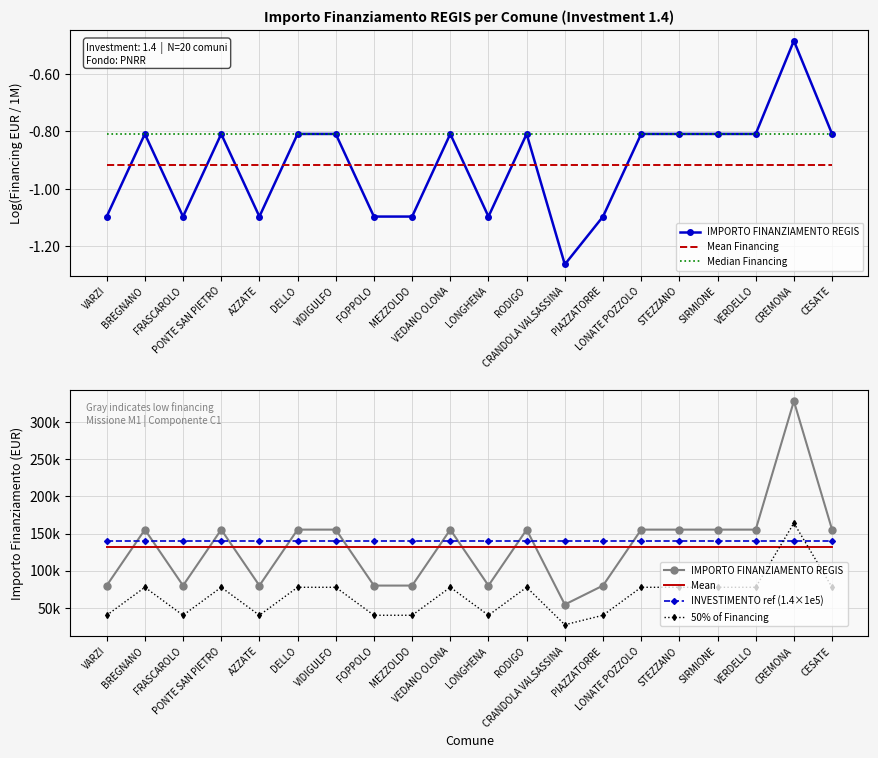

At which category is the sum across all series the highest?

CREMONA